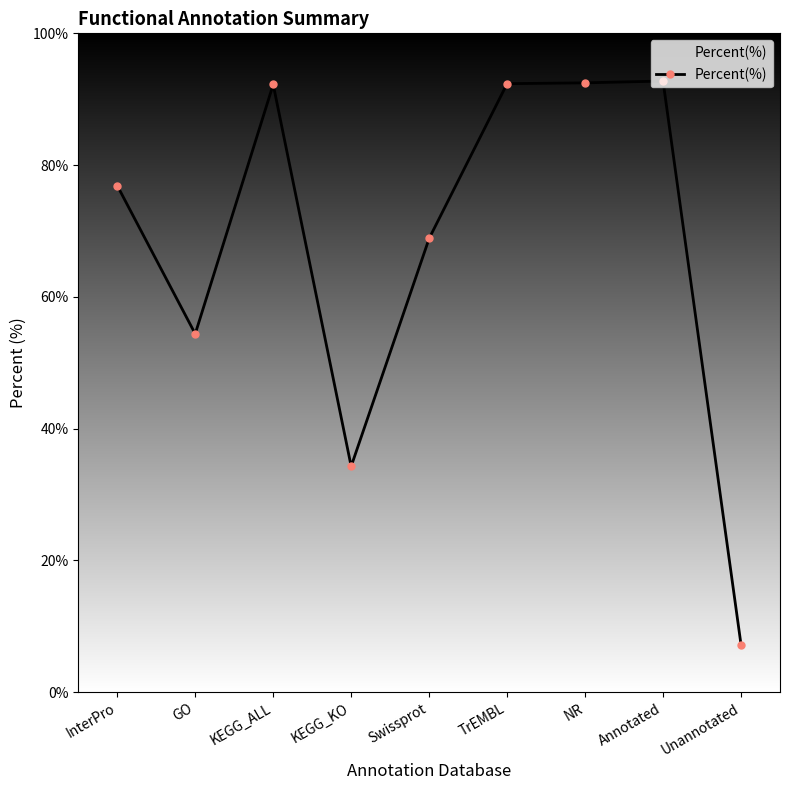

What is the maximum value shown in the chart?

92.8